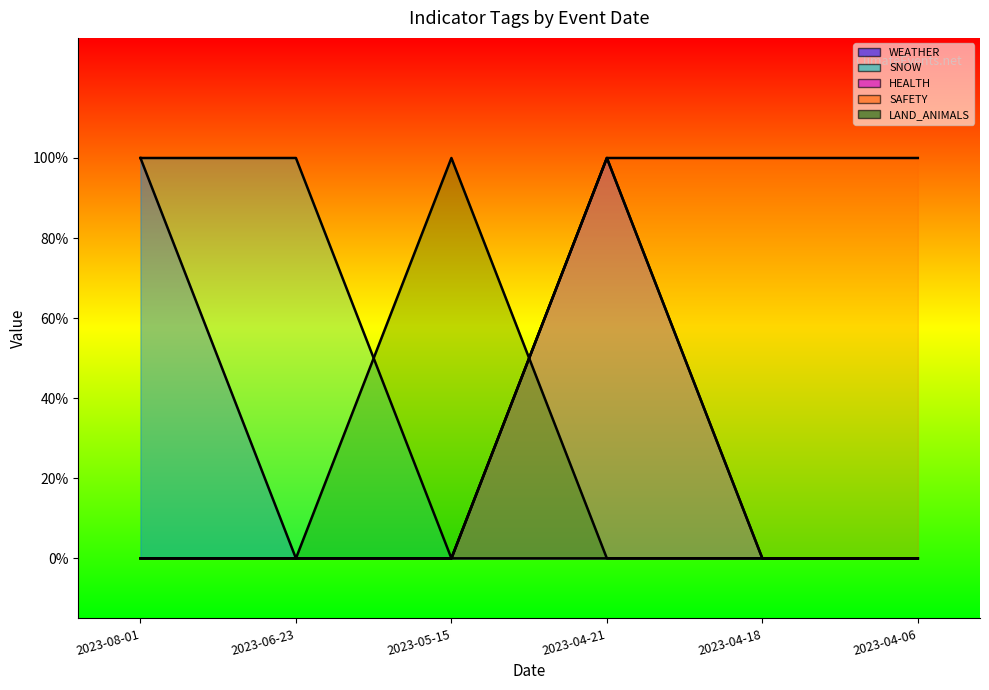

Reading left to right, list all the values displayed in this chart.

WEATHER: 1	0	0	0	0	0
SNOW: 1	1	0	1	0	0
HEALTH: 0	0	0	1	0	0
SAFETY: 0	0	0	1	1	1
LAND_ANIMALS: 0	0	1	0	0	0